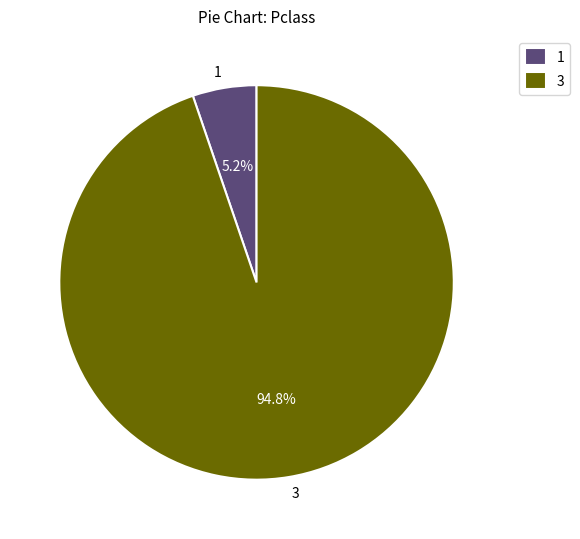

Rank the categories by value from lowest to highest.

1, 3